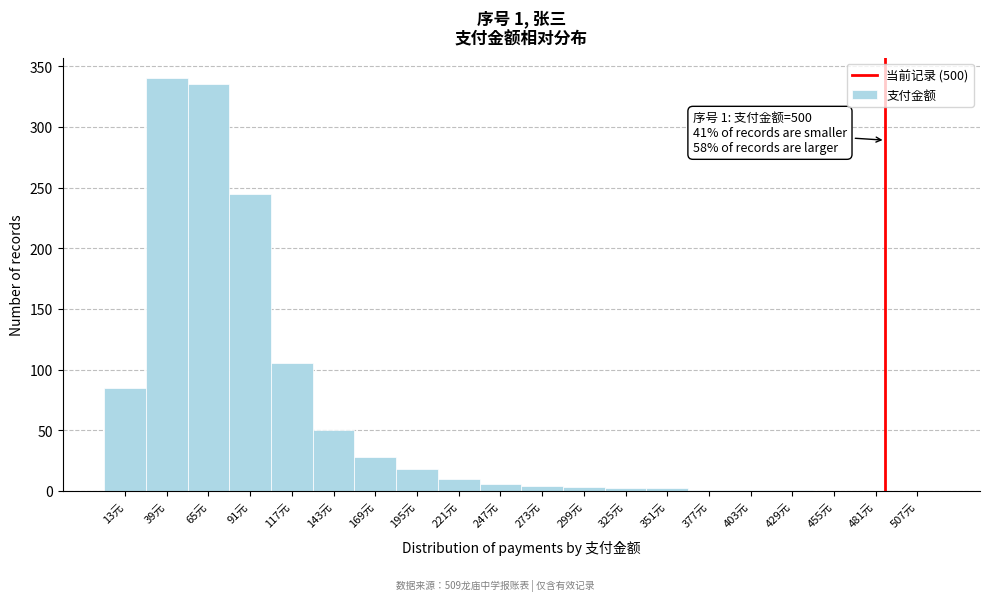

Where is the data nearest to the value 170?

117元